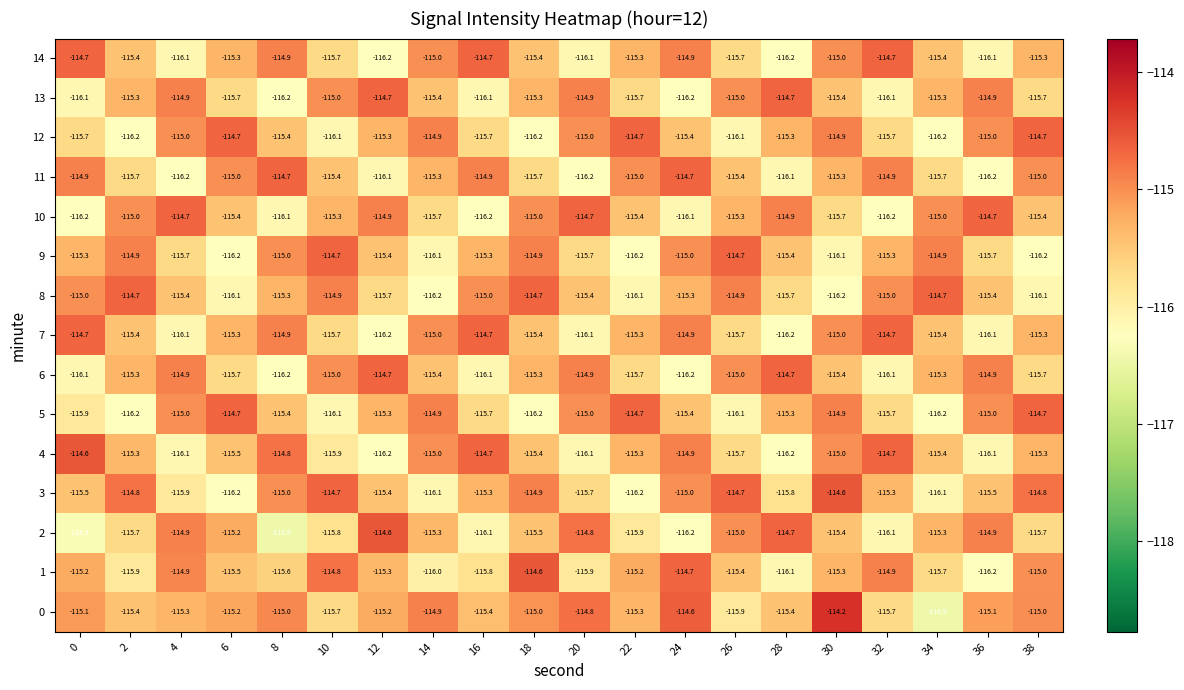

Is it true that 2 equals -26.5 at 2?

False